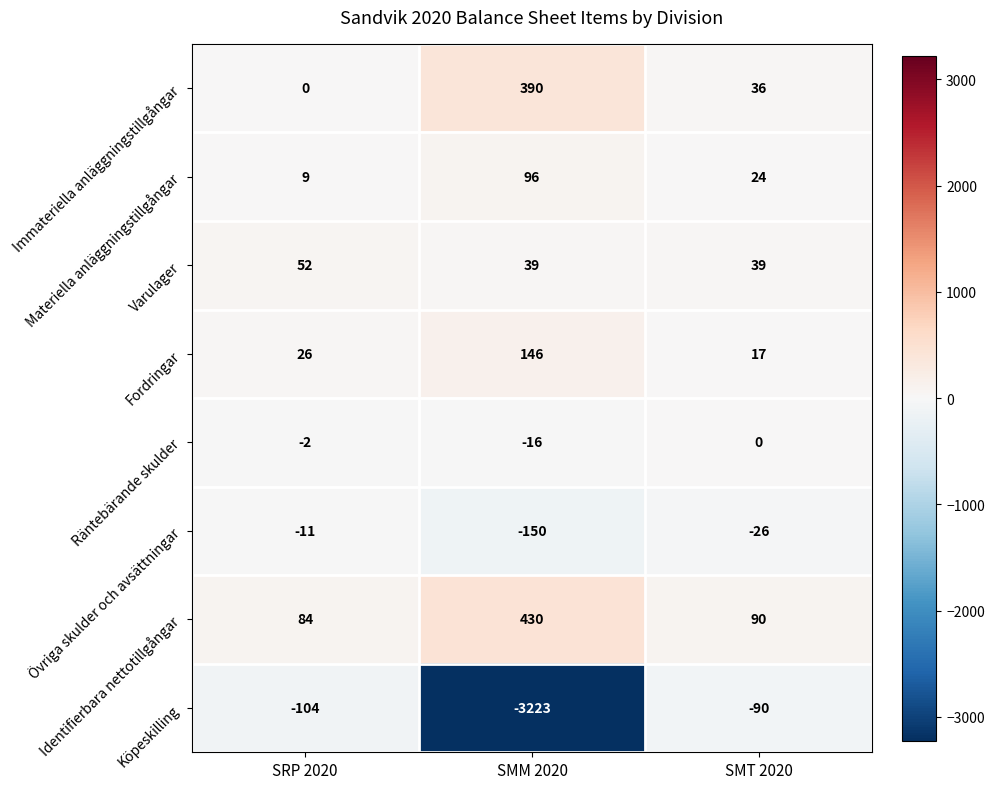

Between SRP 2020 and SMT 2020, which series saw the biggest shift?

Immateriella anläggningstillgångar